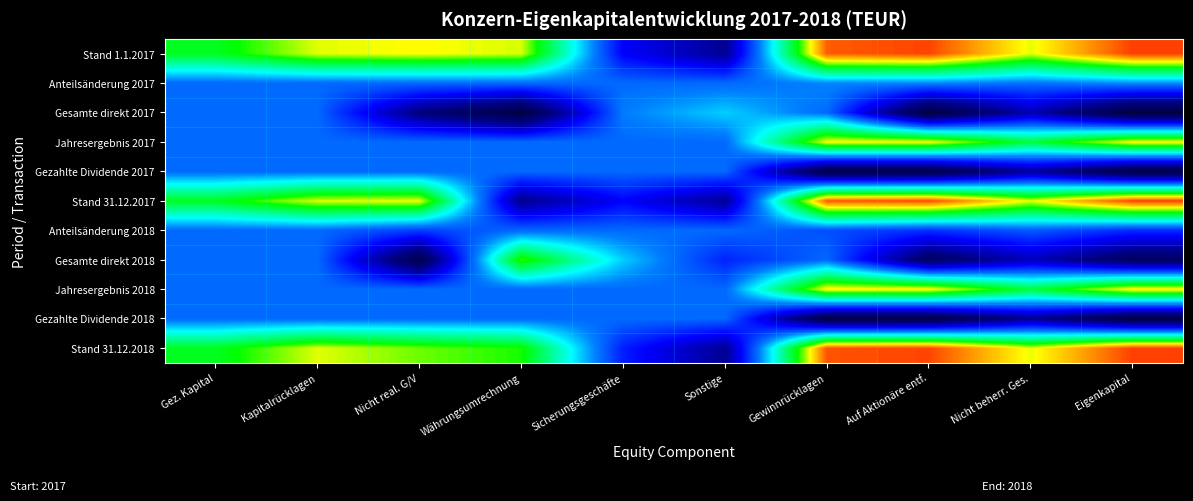

Reading left to right, transcribe all the data shown in this chart.

Stand 1.1.2017: Gez. Kapital=4.8	Kapitalrücklagen=6.6	Nicht real. G/V=6.8	Währungsumrechnung=6.5	Sicherungsgeschäfte=-2.0	Sonstige=-4.0	Gewinnrücklagen=8.8	Auf Aktionäre entf.=9.1	Nicht beherr. Ges.=6.6	Eigenkapital=9.2
Anteilsänderung 2017: Gez. Kapital=0.0	Kapitalrücklagen=0.0	Nicht real. G/V=0.0	Währungsumrechnung=0.0	Sicherungsgeschäfte=0.0	Sonstige=0.0	Gewinnrücklagen=0.5	Auf Aktionäre entf.=0.5	Nicht beherr. Ges.=0.1	Eigenkapital=0.6
Gesamte direkt 2017: Gez. Kapital=0.0	Kapitalrücklagen=0.0	Nicht real. G/V=-4.5	Währungsumrechnung=-6.6	Sicherungsgeschäfte=0.3	Sonstige=1.4	Gewinnrücklagen=0.0	Auf Aktionäre entf.=-6.7	Nicht beherr. Ges.=-3.4	Eigenkapital=-6.8
Jahresergebnis 2017: Gez. Kapital=0.0	Kapitalrücklagen=0.0	Nicht real. G/V=0.0	Währungsumrechnung=0.0	Sicherungsgeschäfte=0.0	Sonstige=0.0	Gewinnrücklagen=6.9	Auf Aktionäre entf.=6.9	Nicht beherr. Ges.=4.5	Eigenkapital=7.0
Gezahlte Dividende 2017: Gez. Kapital=0.0	Kapitalrücklagen=0.0	Nicht real. G/V=0.0	Währungsumrechnung=0.0	Sicherungsgeschäfte=0.0	Sonstige=0.0	Gewinnrücklagen=-6.4	Auf Aktionäre entf.=-6.4	Nicht beherr. Ges.=-3.8	Eigenkapital=-6.5
Stand 31.12.2017: Gez. Kapital=4.8	Kapitalrücklagen=6.6	Nicht real. G/V=6.7	Währungsumrechnung=-4.2	Sicherungsgeschäfte=-2.0	Sonstige=-3.9	Gewinnrücklagen=8.9	Auf Aktionäre entf.=9.1	Nicht beherr. Ges.=6.6	Eigenkapital=9.1
Anteilsänderung 2018: Gez. Kapital=0.0	Kapitalrücklagen=0.0	Nicht real. G/V=-0.8	Währungsumrechnung=0.0	Sicherungsgeschäfte=0.0	Sonstige=0.0	Gewinnrücklagen=-0.5	Auf Aktionäre entf.=-1.0	Nicht beherr. Ges.=-0.3	Eigenkapital=-1.1
Gesamte direkt 2018: Gez. Kapital=0.0	Kapitalrücklagen=0.0	Nicht real. G/V=-6.2	Währungsumrechnung=5.6	Sicherungsgeschäfte=1.4	Sonstige=-1.3	Gewinnrücklagen=0.0	Auf Aktionäre entf.=-5.3	Nicht beherr. Ges.=-3.2	Eigenkapital=-5.4
Jahresergebnis 2018: Gez. Kapital=0.0	Kapitalrücklagen=0.0	Nicht real. G/V=0.0	Währungsumrechnung=0.0	Sicherungsgeschäfte=0.0	Sonstige=0.0	Gewinnrücklagen=7.0	Auf Aktionäre entf.=7.0	Nicht beherr. Ges.=4.5	Eigenkapital=7.0
Gezahlte Dividende 2018: Gez. Kapital=0.0	Kapitalrücklagen=0.0	Nicht real. G/V=0.0	Währungsumrechnung=0.0	Sicherungsgeschäfte=0.0	Sonstige=0.0	Gewinnrücklagen=-6.4	Auf Aktionäre entf.=-6.4	Nicht beherr. Ges.=-4.0	Eigenkapital=-6.5
Stand 31.12.2018: Gez. Kapital=4.8	Kapitalrücklagen=6.6	Nicht real. G/V=5.9	Währungsumrechnung=5.3	Sicherungsgeschäfte=-1.4	Sonstige=-4.0	Gewinnrücklagen=8.9	Auf Aktionäre entf.=9.1	Nicht beherr. Ges.=6.6	Eigenkapital=9.2